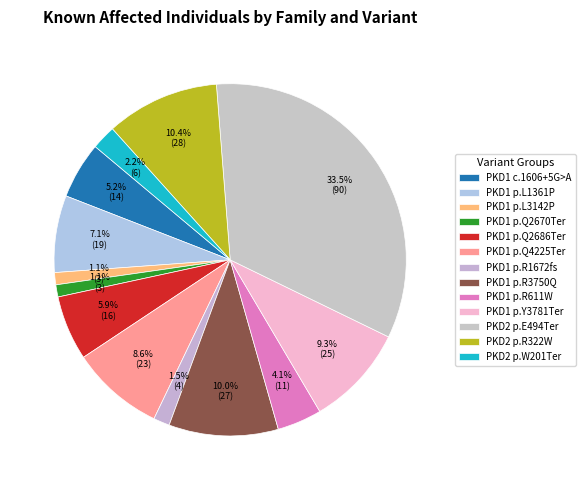

Is there a majority slice in this chart?

No